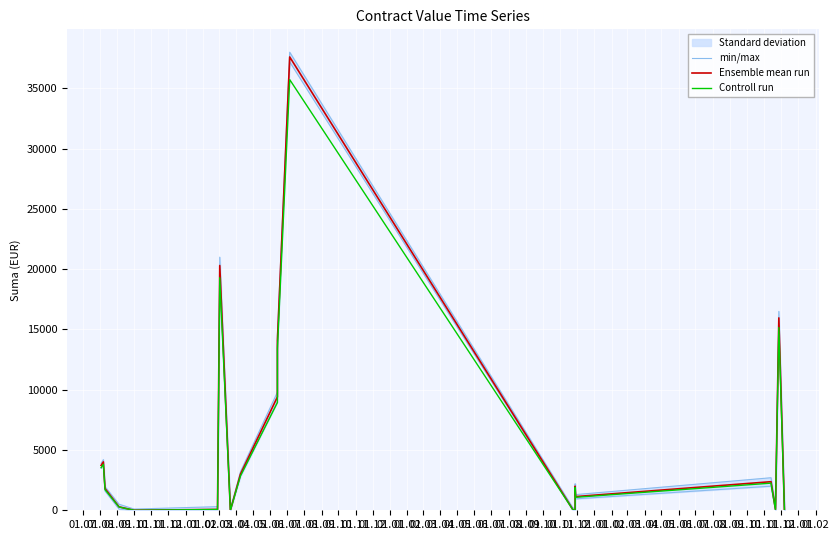

What is the greatest value displayed?

38000.0